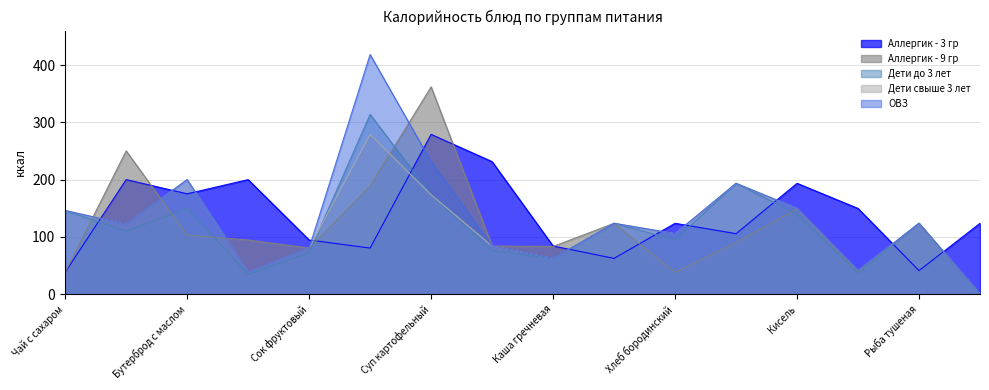

At Хлеб пшеничный, list the series in order from smallest to largest.

Аллергик - 9 гр, Аллергик - 3 гр, Дети до 3 лет, Дети свыше 3 лет, ОВЗ